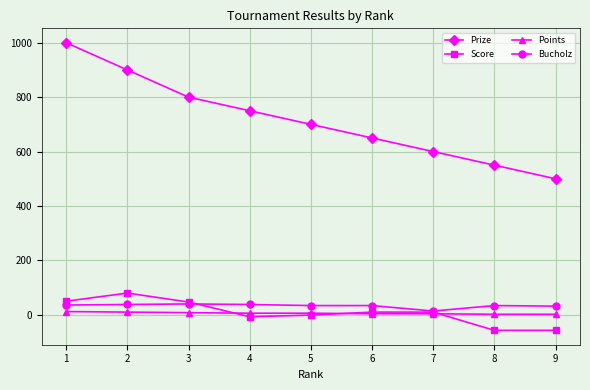

True or false: Prize and Score intersect in this chart.

False